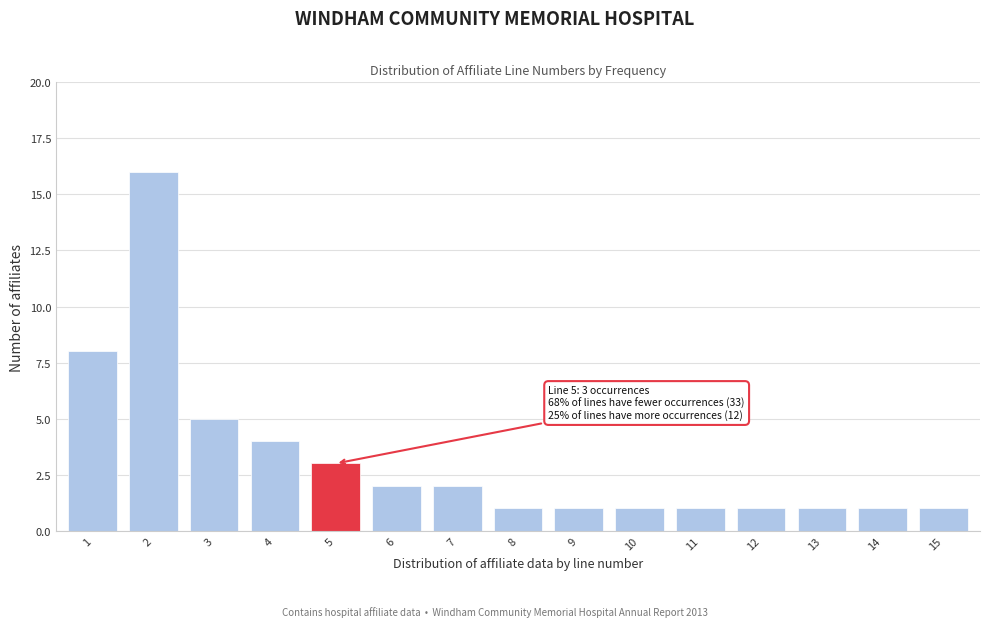

Reading left to right, list all the values displayed in this chart.

1=8	2=16	3=5	4=4	5=3	6=2	7=2	8=1	9=1	10=1	11=1	12=1	13=1	14=1	15=1